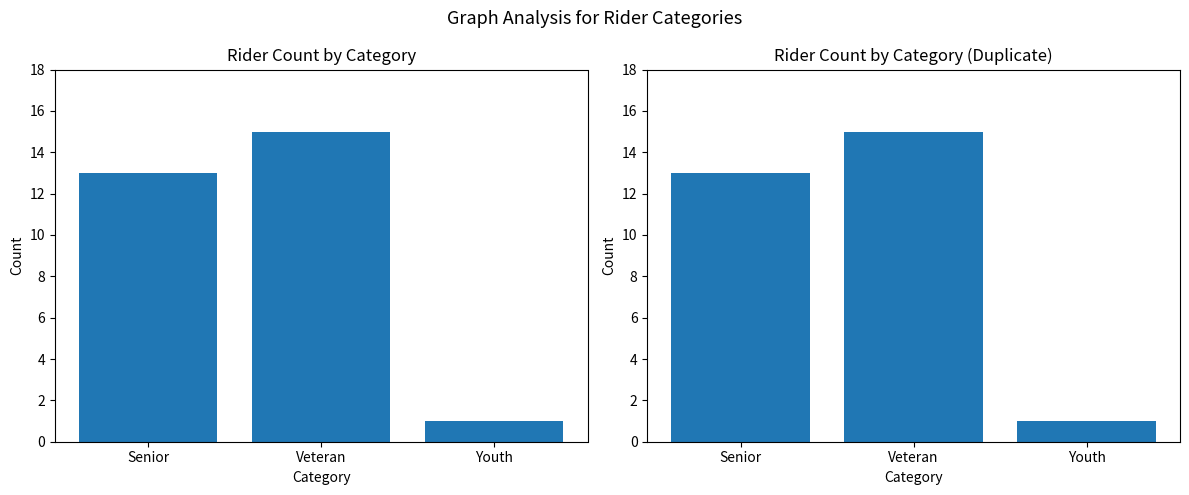

Which has a higher value, Senior or Youth?

Senior